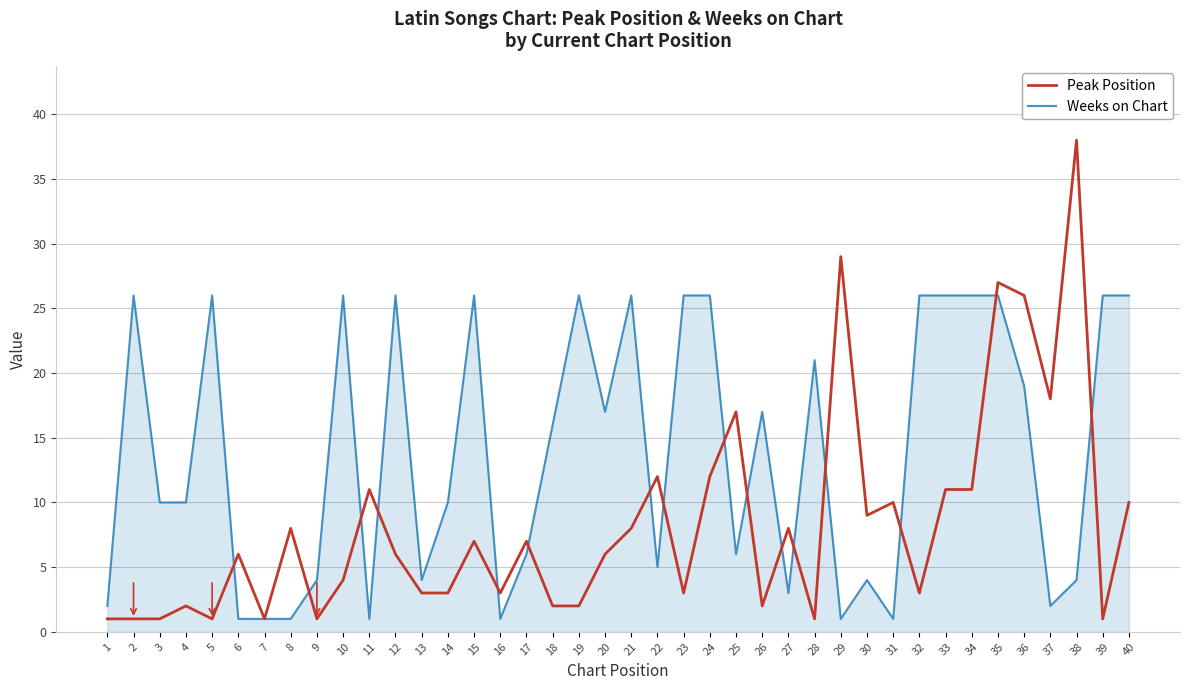

Between 2 and 25, which series saw the biggest shift?

Weeks on Chart